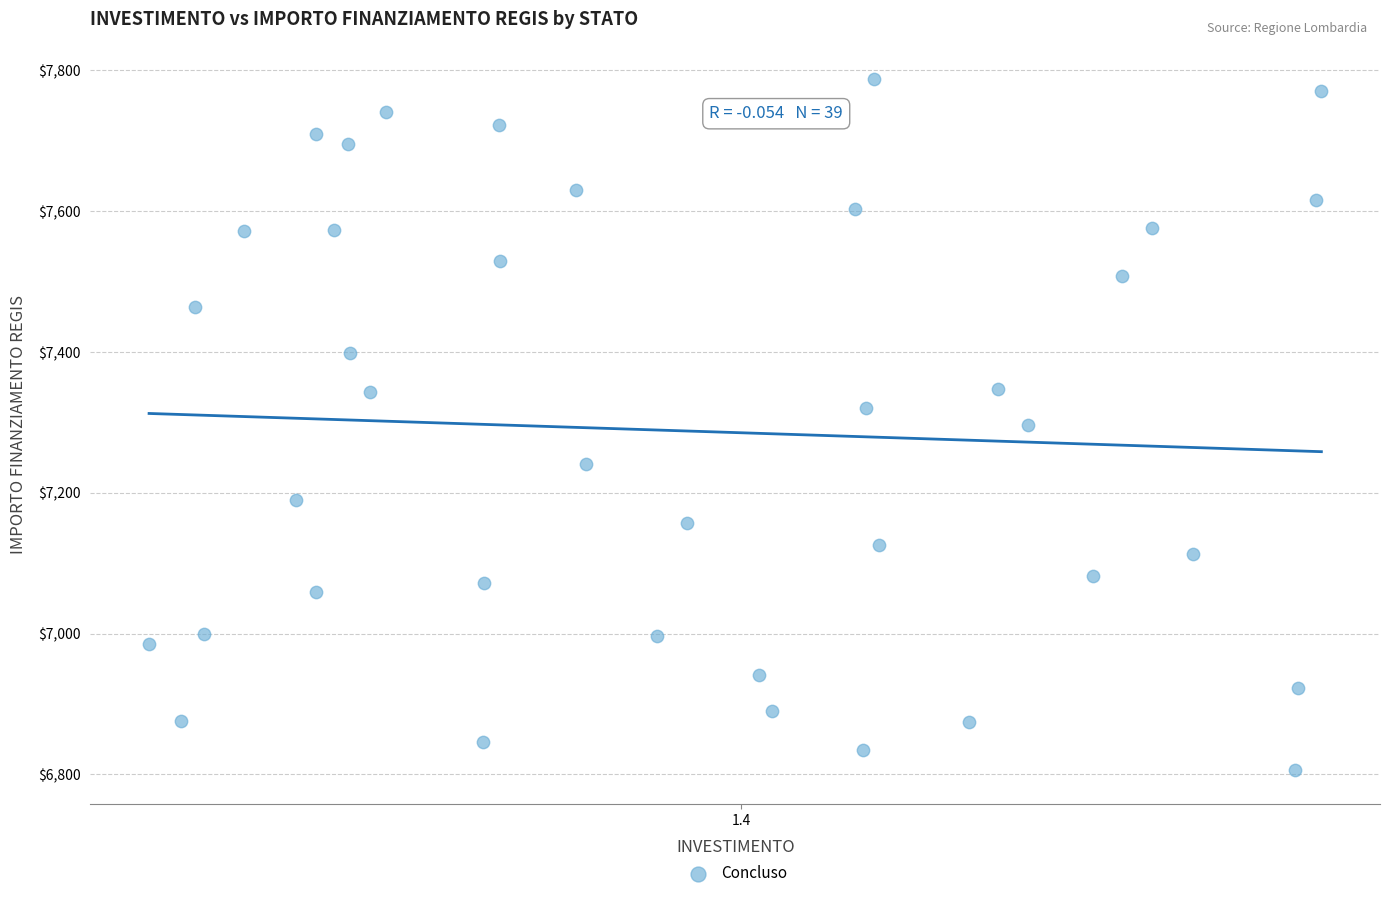

What is the range of Y values (max minus min)?

981.4